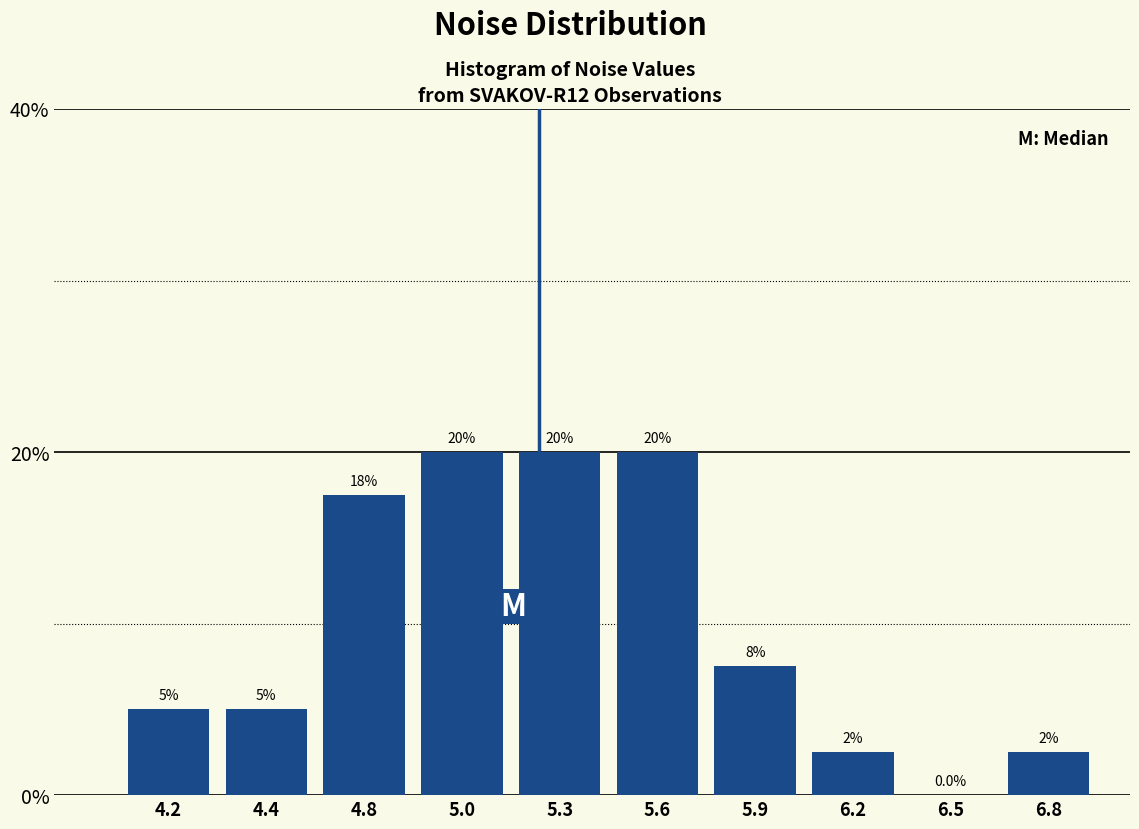

Reading left to right, transcribe all the data shown in this chart.

4.2=5.0	4.4=5.0	4.8=17.5	5.0=20.0	5.3=20.0	5.6=20.0	5.9=7.5	6.2=2.5	6.5=0.0	6.8=2.5